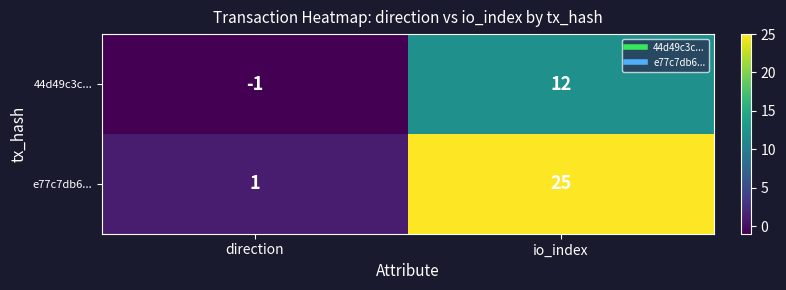

Which series has the largest range (max minus min)?

e77c7db6...